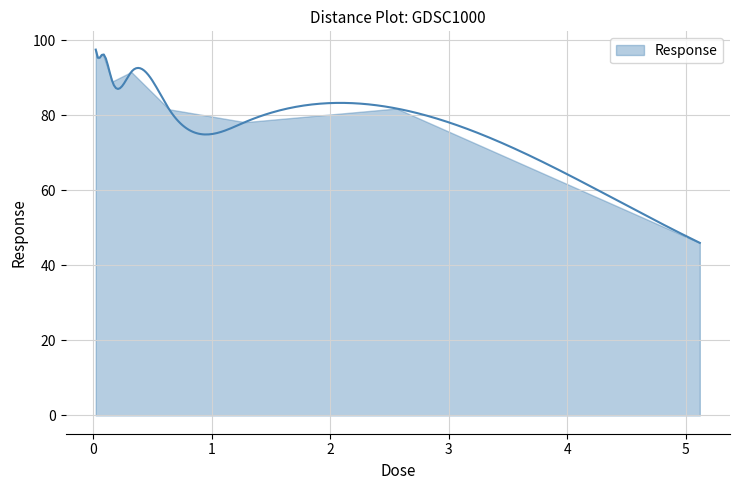

Where does the data first go above 89?

0.02